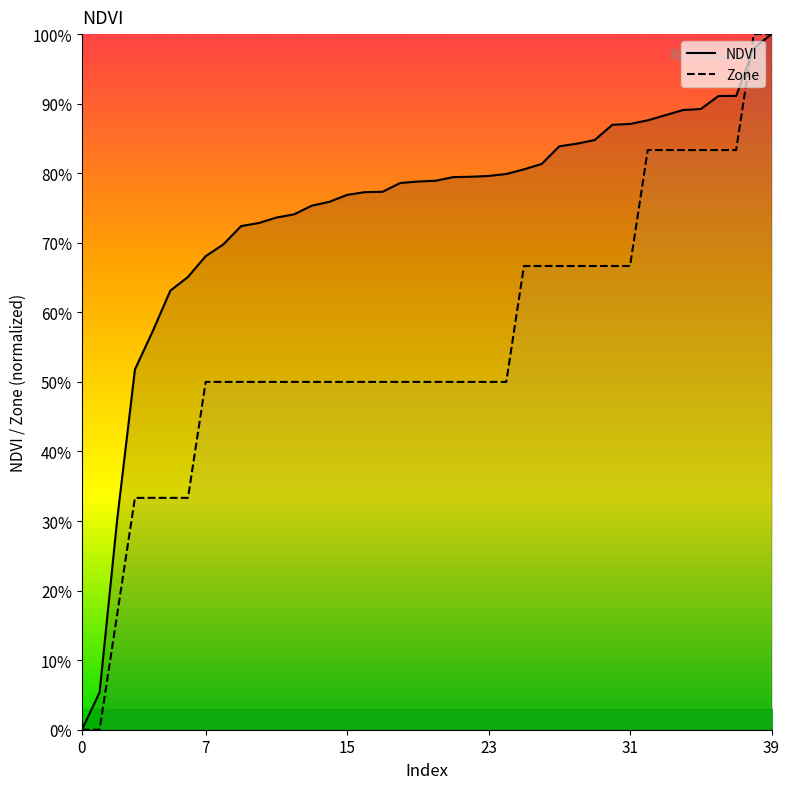

Between 12 and 18, which series saw the biggest shift?

NDVI